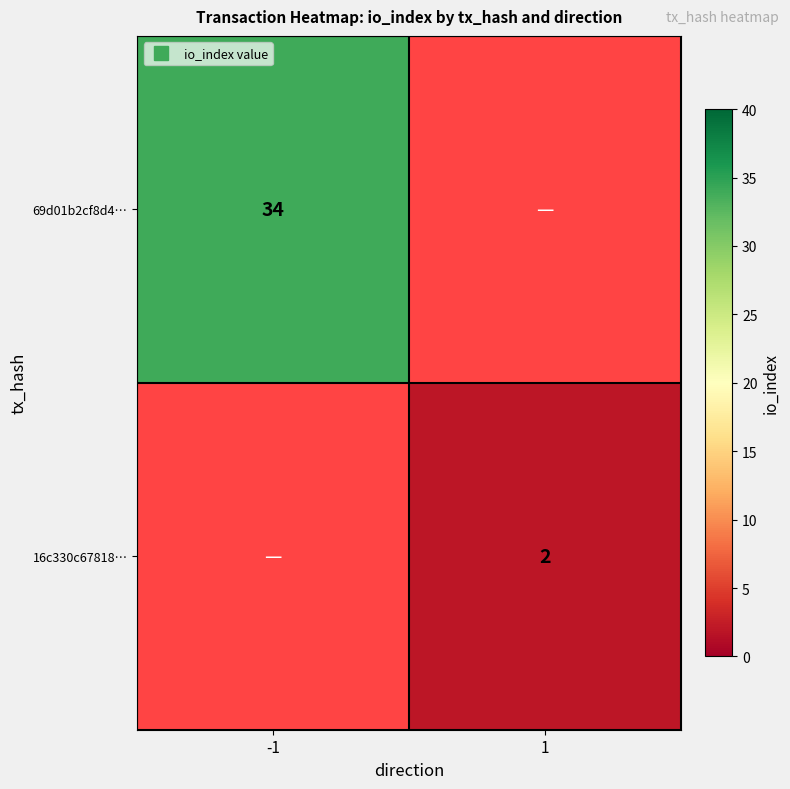

Rank the series at 1 from highest to lowest value.

16c330c67818…, 69d01b2cf8d4…